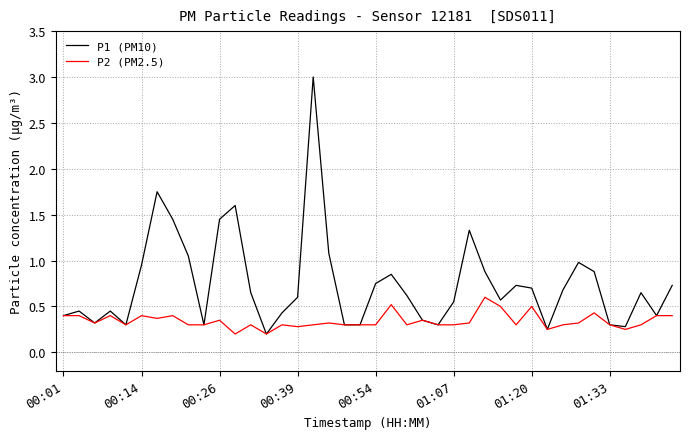

What is the highest value of the P1 (PM10) series?

3.0